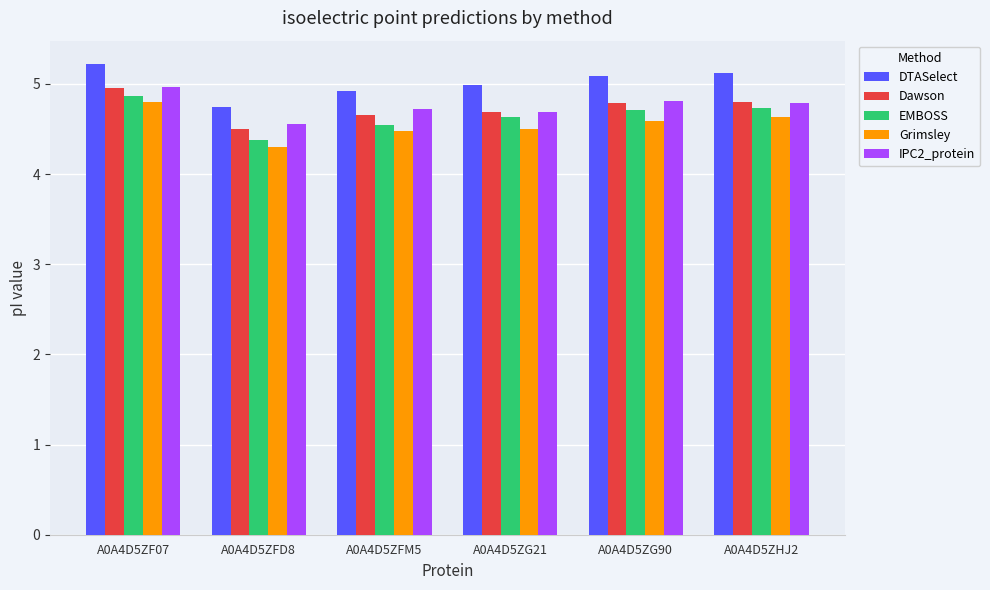

What is the difference between the highest and lowest values at A0A4D5ZG90?

0.5